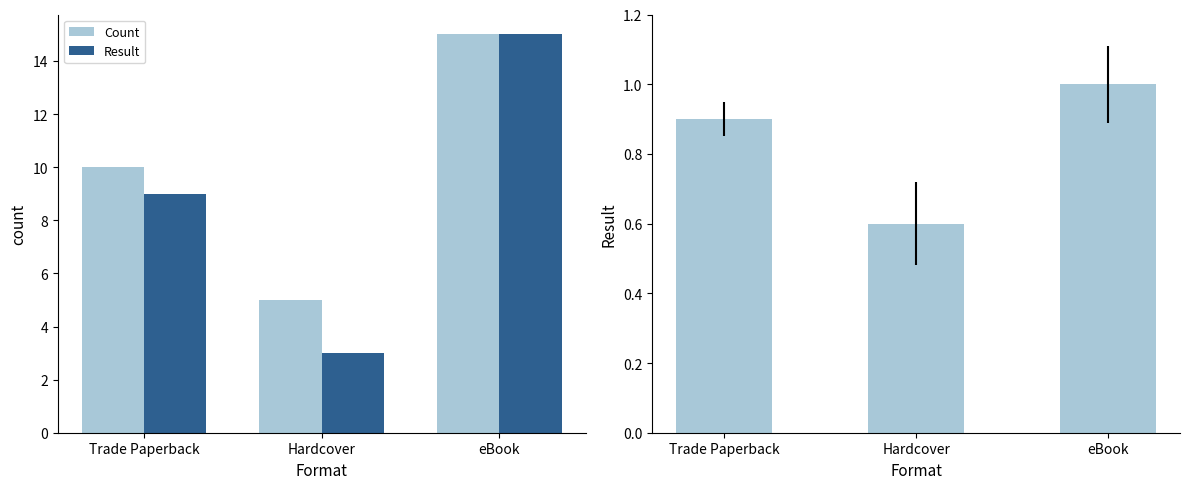

Reading left to right, list all the values displayed in this chart.

Count: 10.0	5.0	15.0
Result: 9.0	3.0	15.0
Result ratio: 0.9	0.6	1.0